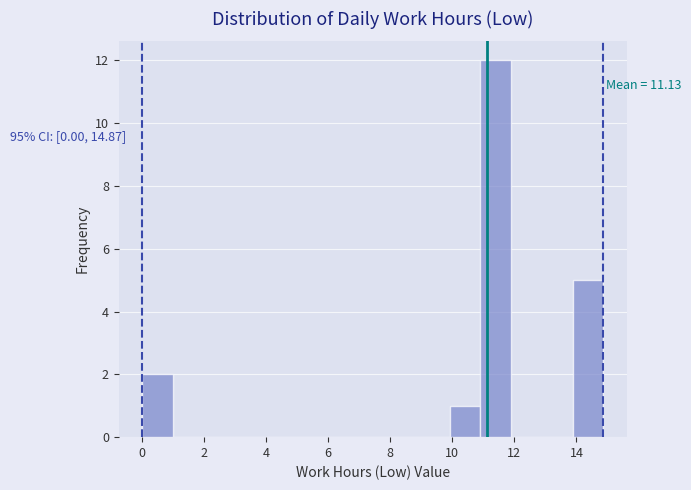

Over which range of the x-axis is the bar tallest?

11.0 to 11.8